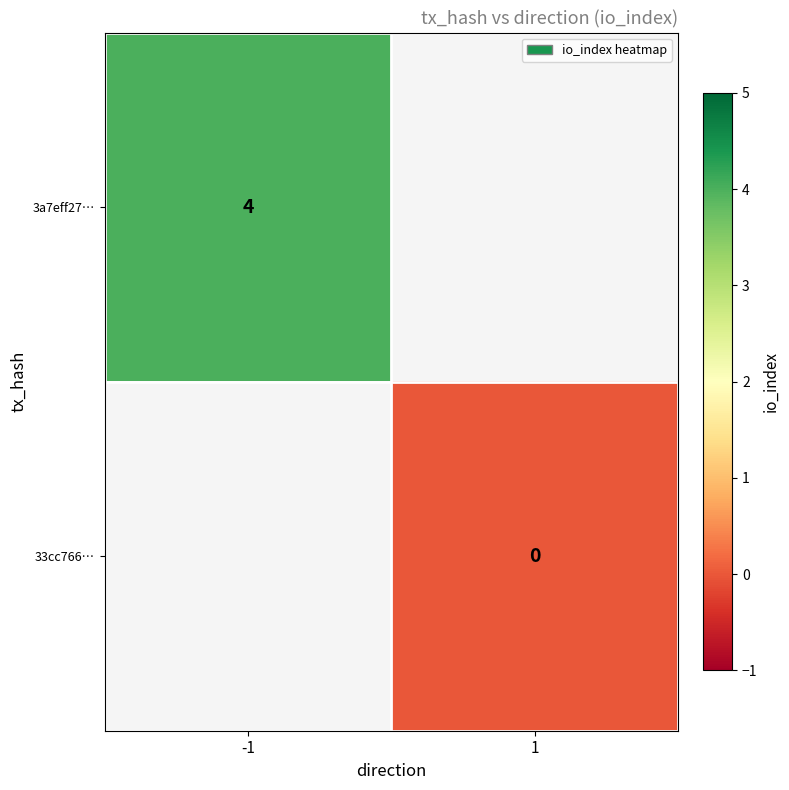

Is it true that 3a7eff27… equals 4 at -1?

True